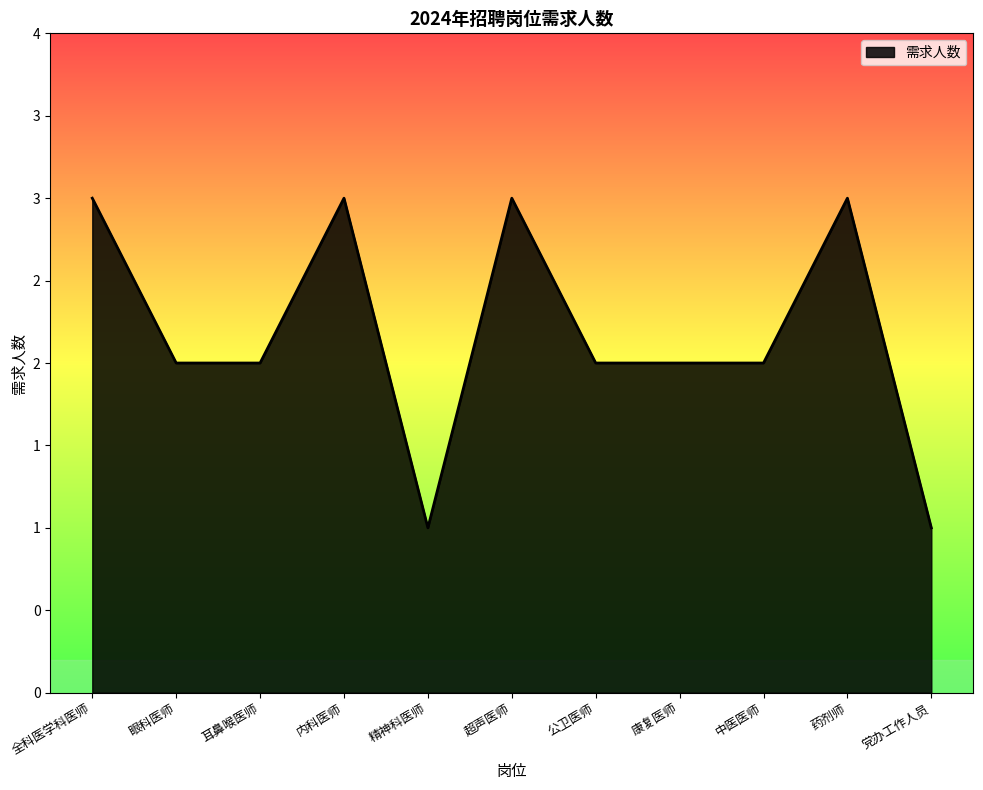

Reading right to left, list all the values displayed in this chart.

党办工作人员=1	药剂师=3	中医医师=2	康复医师=2	公卫医师=2	超声医师=3	精神科医师=1	内科医师=3	耳鼻喉医师=2	眼科医师=2	全科医学科医师=3